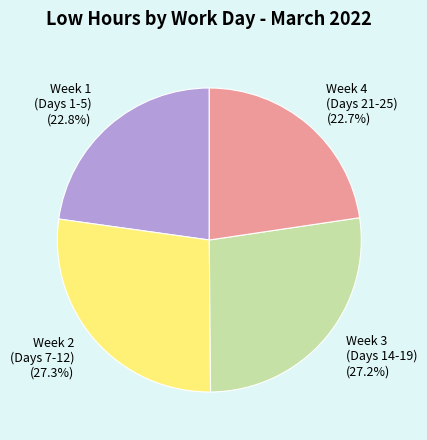

What percentage is NOT represented by Week 1 (Days 1-5) (22.8%)?

77.2%